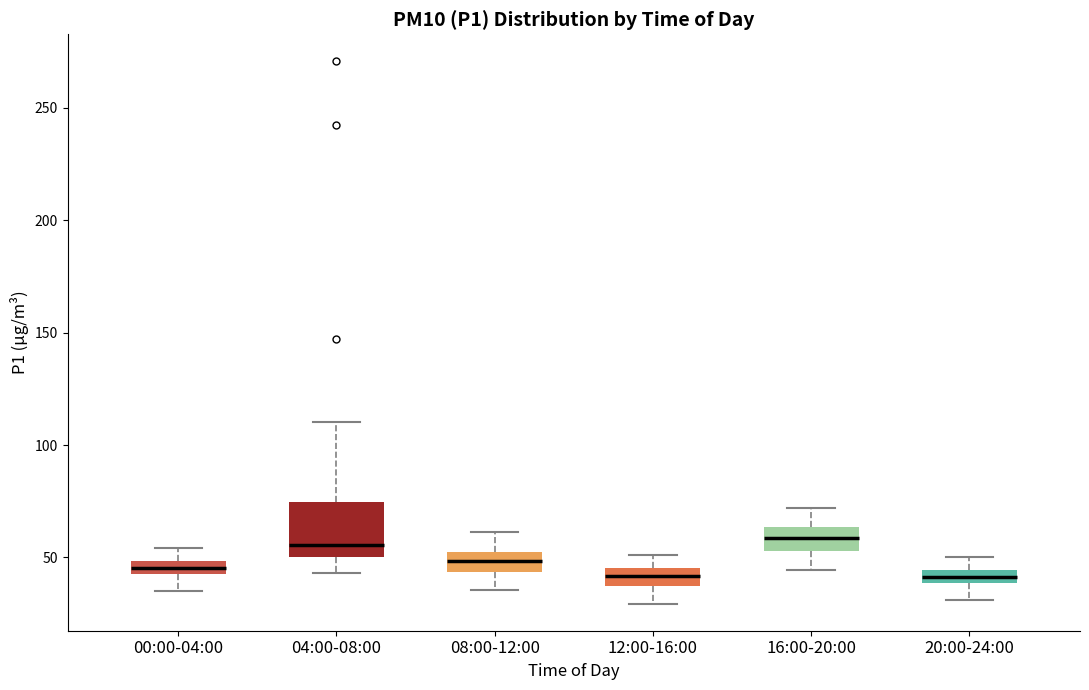

Which box is the tallest, from its lower edge to its upper edge?

04:00-08:00